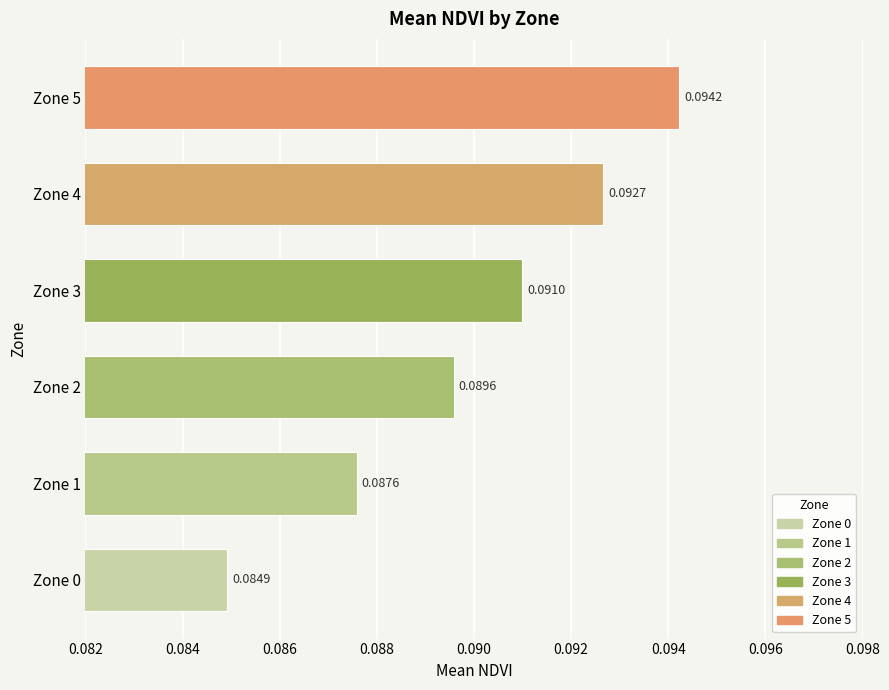

Rank the categories by value from highest to lowest.

Zone 5, Zone 4, Zone 3, Zone 2, Zone 1, Zone 0